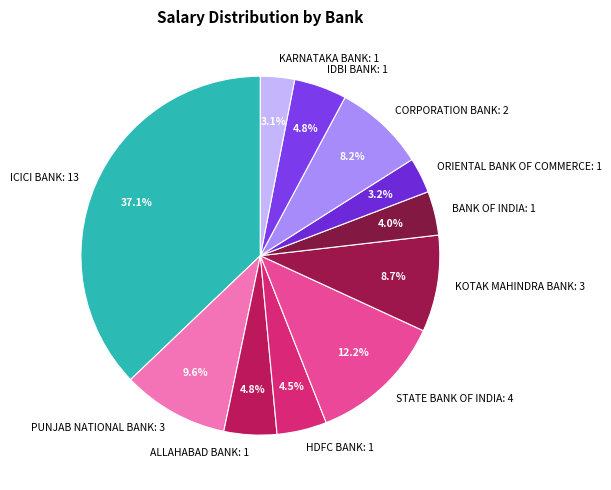

To the nearest percent, what is the difference between the CORPORATION BANK and STATE BANK OF INDIA slice percentages?

4%